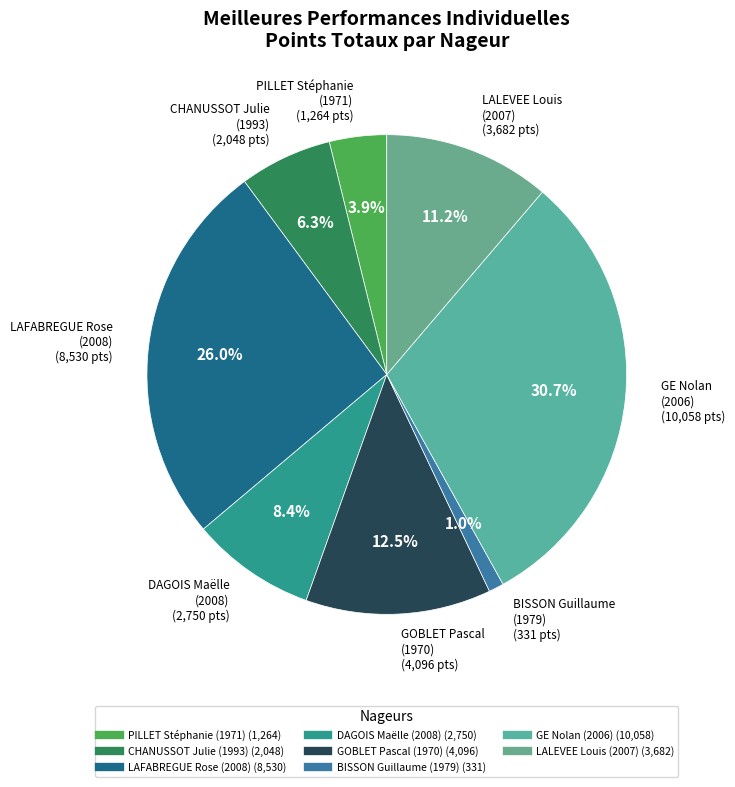

Approximately how many times larger is the value at PILLET Stéphanie (1971) compared to DAGOIS Maëlle (2008)?

0.5